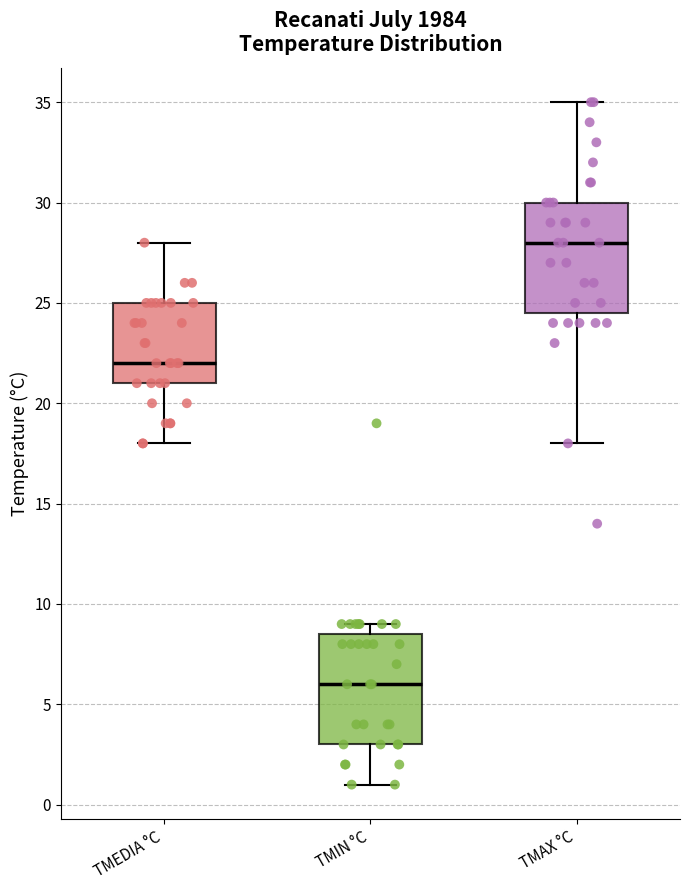

Where is the upper edge of the box for TMIN °C on the y-axis? The values are not printed on the chart, so give them approximately, as read against the axis.

8.5